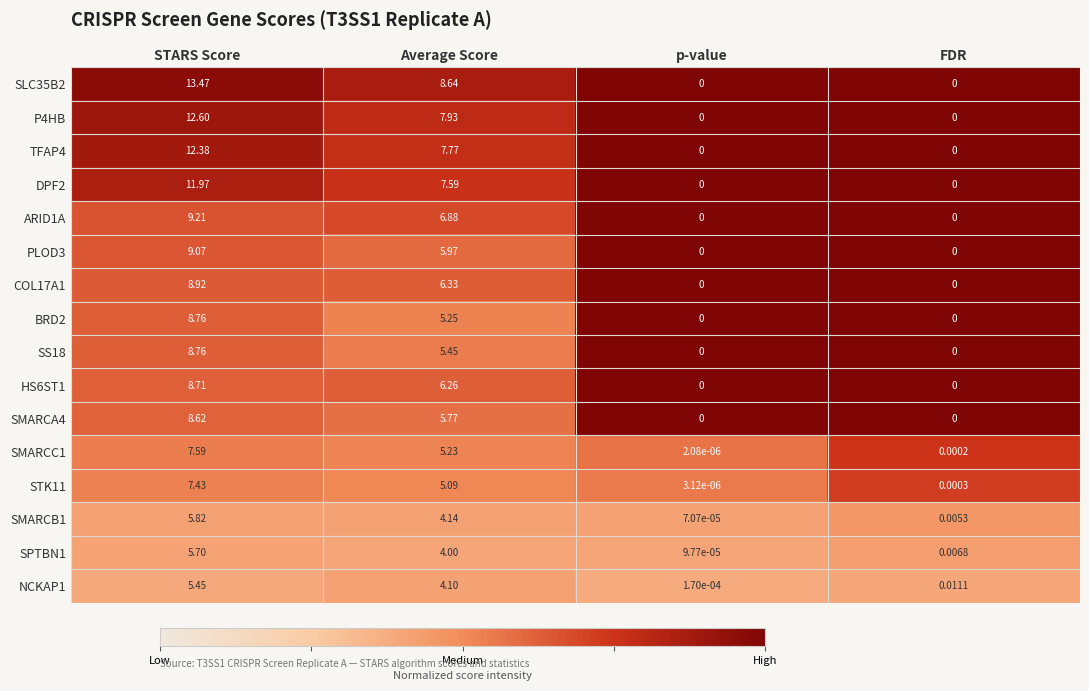

Which series has the largest range (max minus min)?

SLC35B2